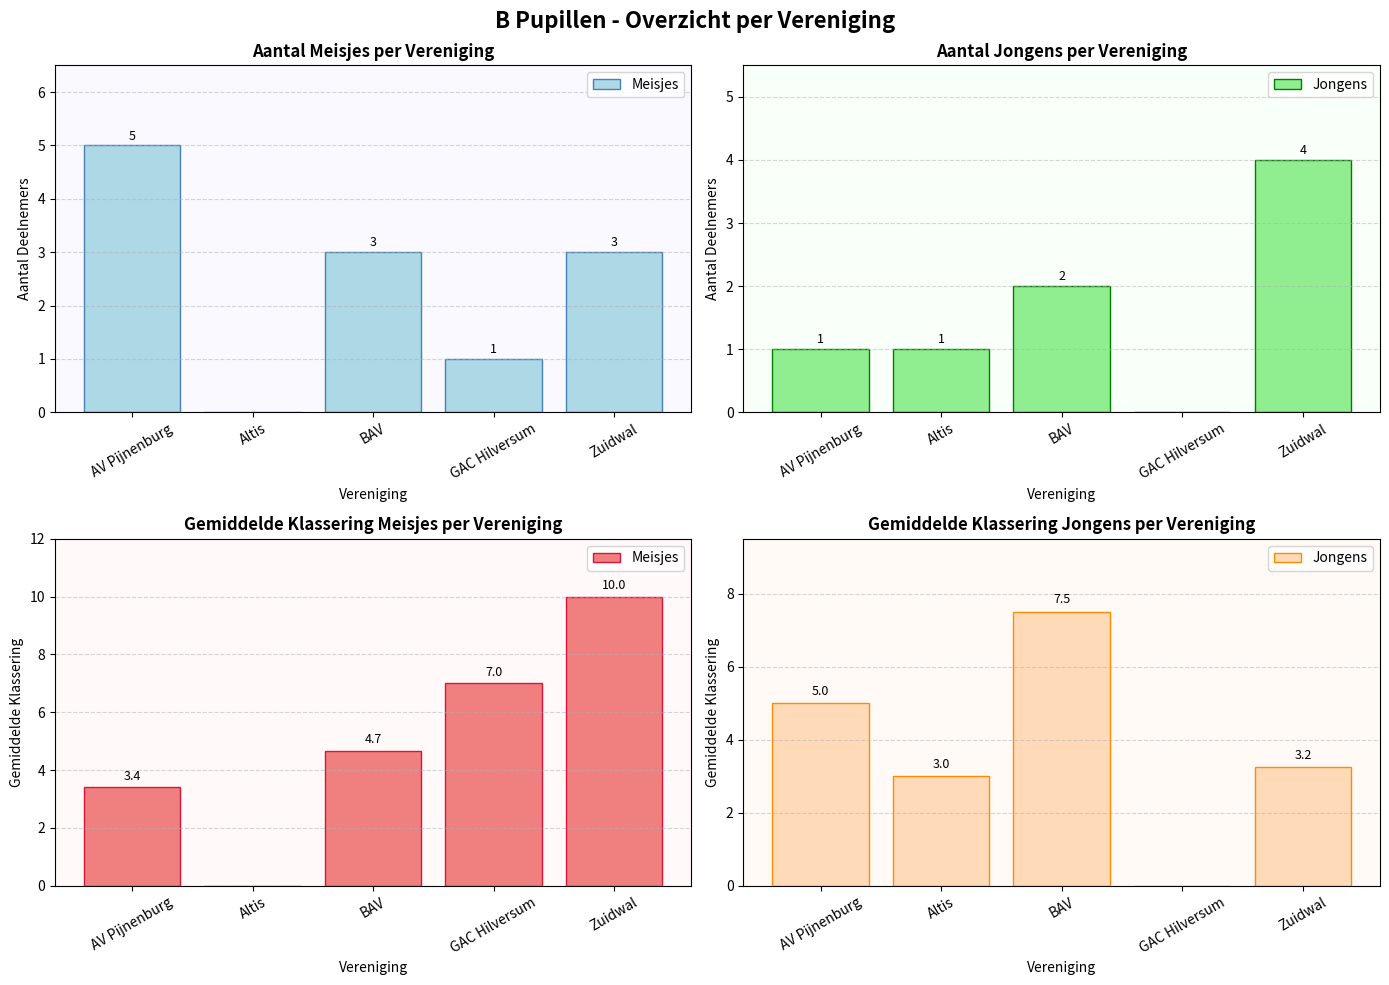

What position from the right is Altis?

4